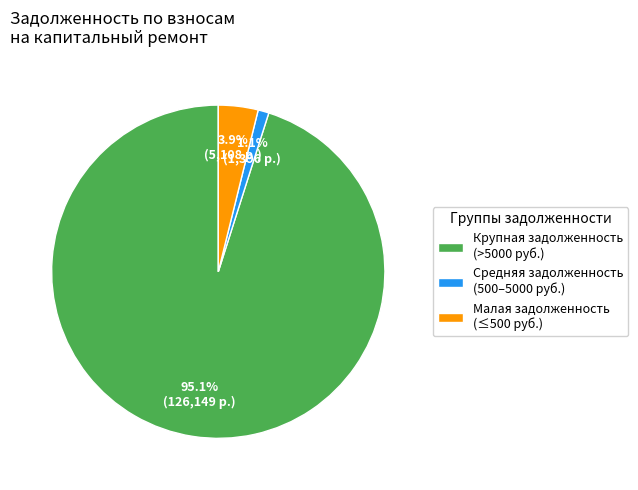

To the nearest percent, what is the difference between the largest and smallest slice percentages?

94%